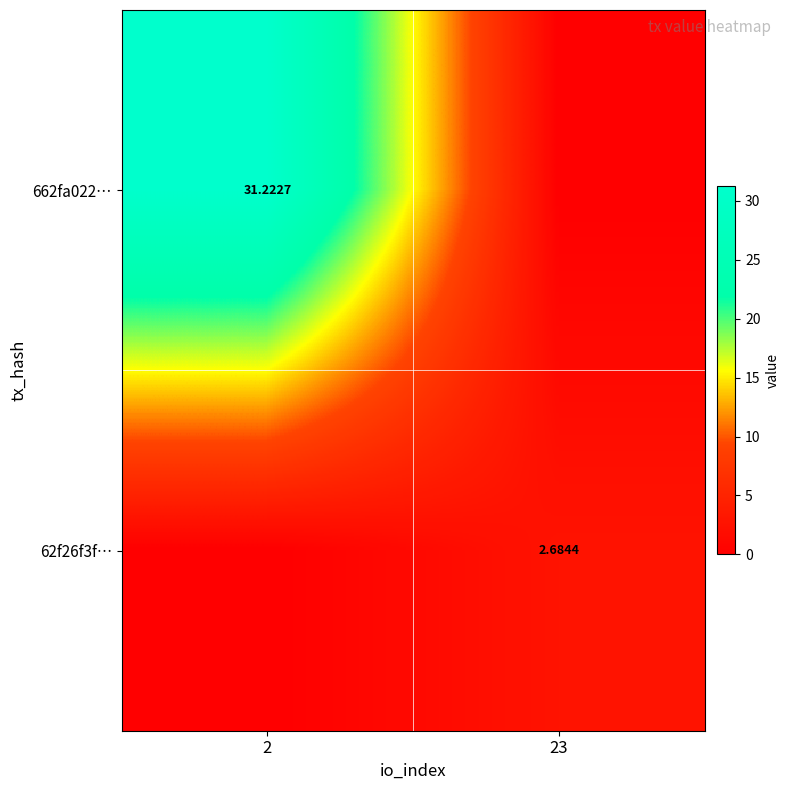

Which category has the lowest value across all series?

23